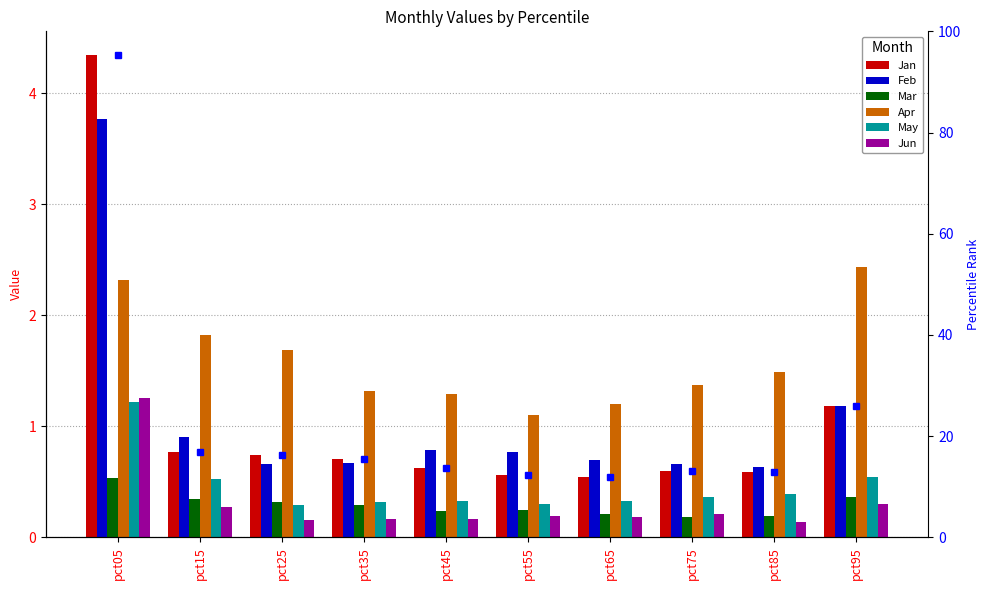

The May series shows 2.2 at pct05. True or false?

False